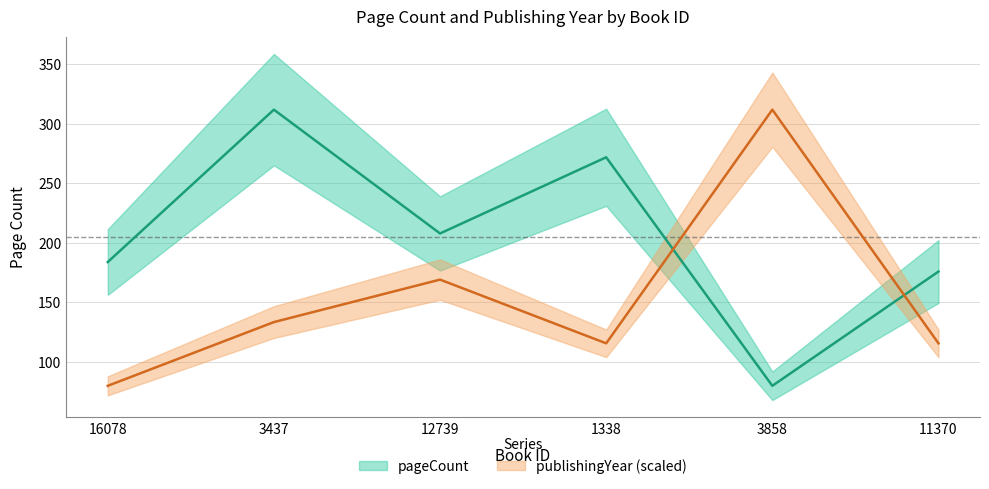

Reading left to right, what are all the values shown in this chart?

pageCount: 16078=184.0	3437=312.0	12739=208.0	1338=272.0	3858=80.0	11370=176.0
publishingYear: 16078=80.0	3437=133.5	12739=169.2	1338=115.7	3858=312.0	11370=115.7